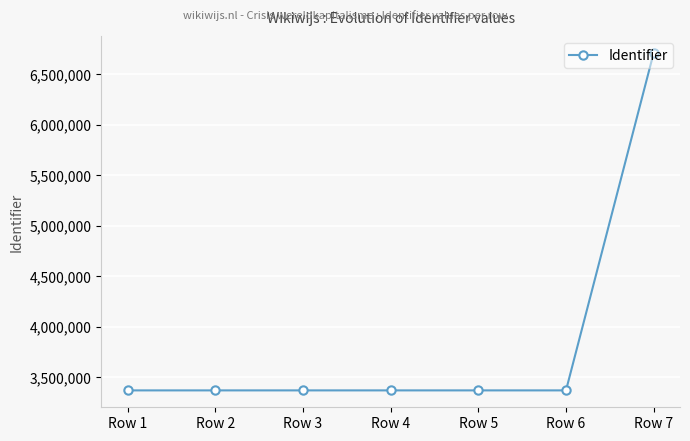

What is the minimum value shown in the chart?

3368589